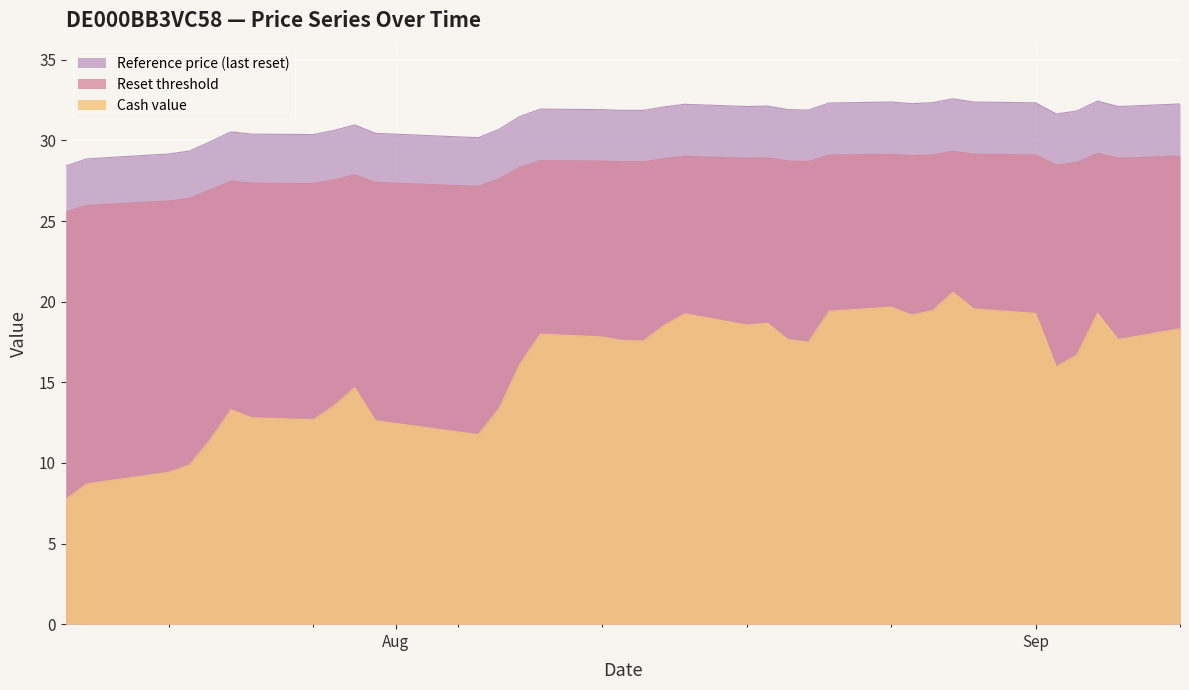

The value of Reference price (last reset) at 2025-08-18 is 28.9. True or false?

True